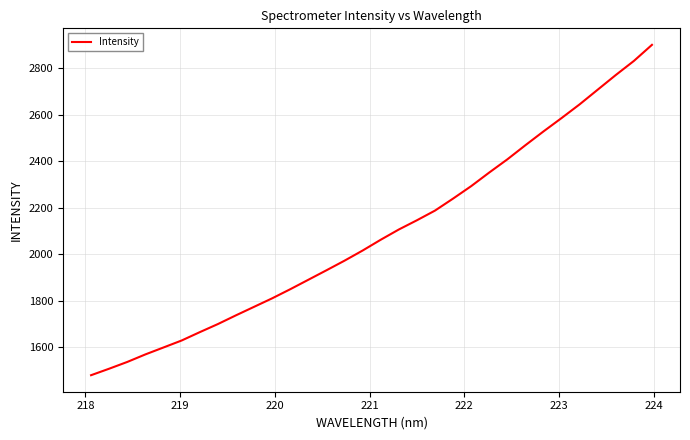

What is the smallest value displayed?

1479.0